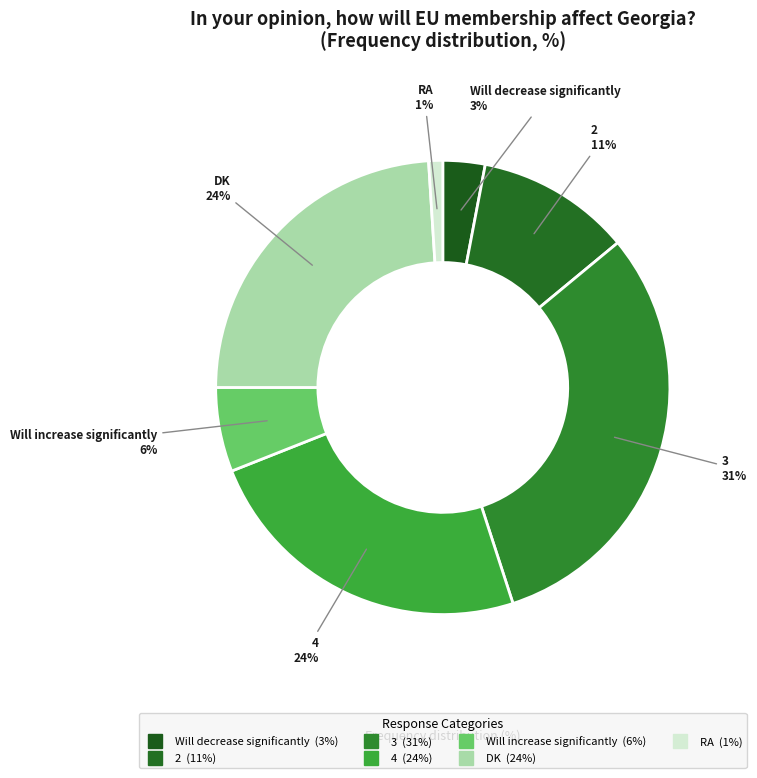

To the nearest percent, what percentage of the pie is DK?

24%